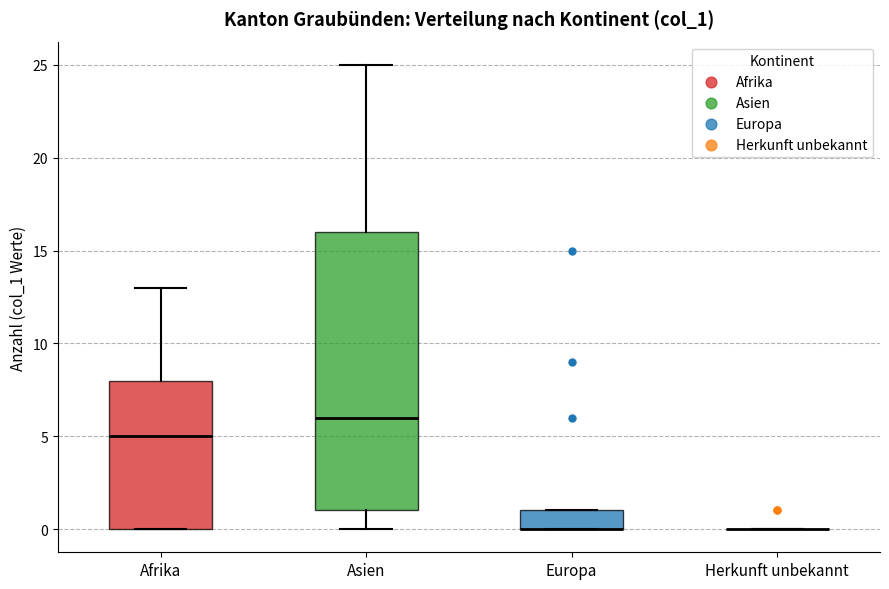

Reading left to right, read every box against the y-axis: the position of its median line, the range the box covers, and the ends of its whiskers. The values are not printed on the chart, so give them approximately, as read against the axis.

Afrika: median 5, box 0 to 8, whiskers 0 to 13
Asien: median 6, box 1 to 16, whiskers 0 to 25
Europa: median 0 (drawn on the box's lower edge), box 0 to 1, whiskers 0 to 1
Herkunft unbekannt: box collapsed to a line at 0, whiskers 0 to 0